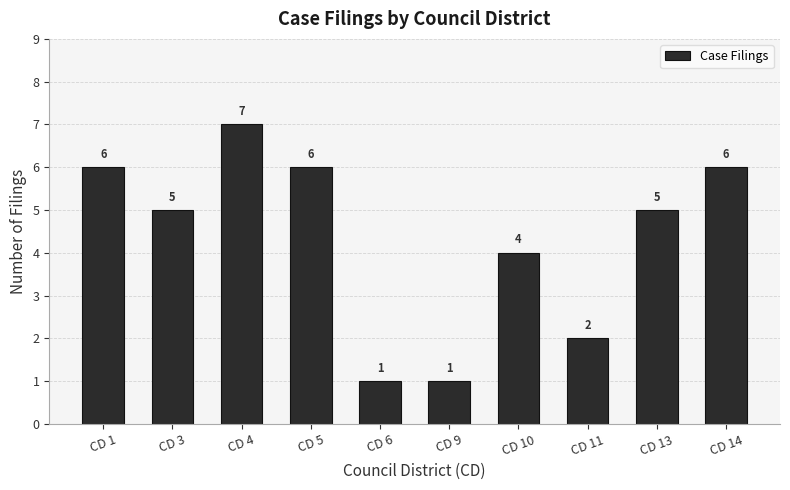

What is the average value?

4